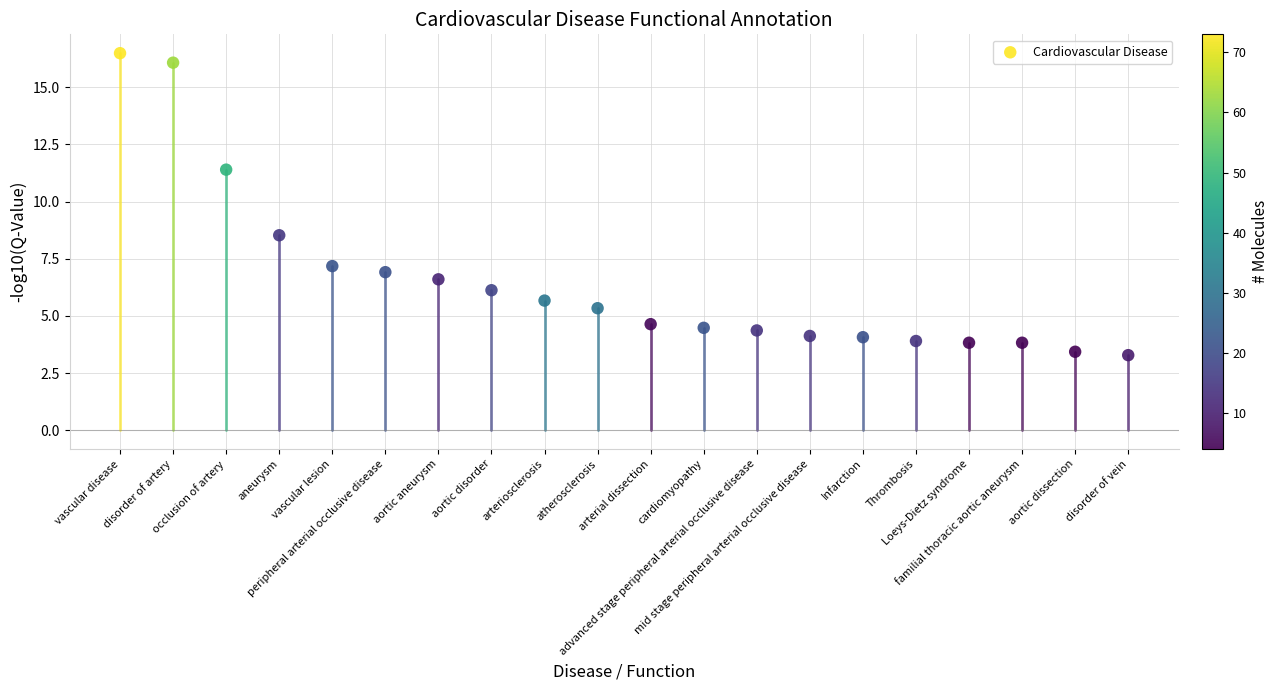

What is the range of Y values (max minus min)?

13.2